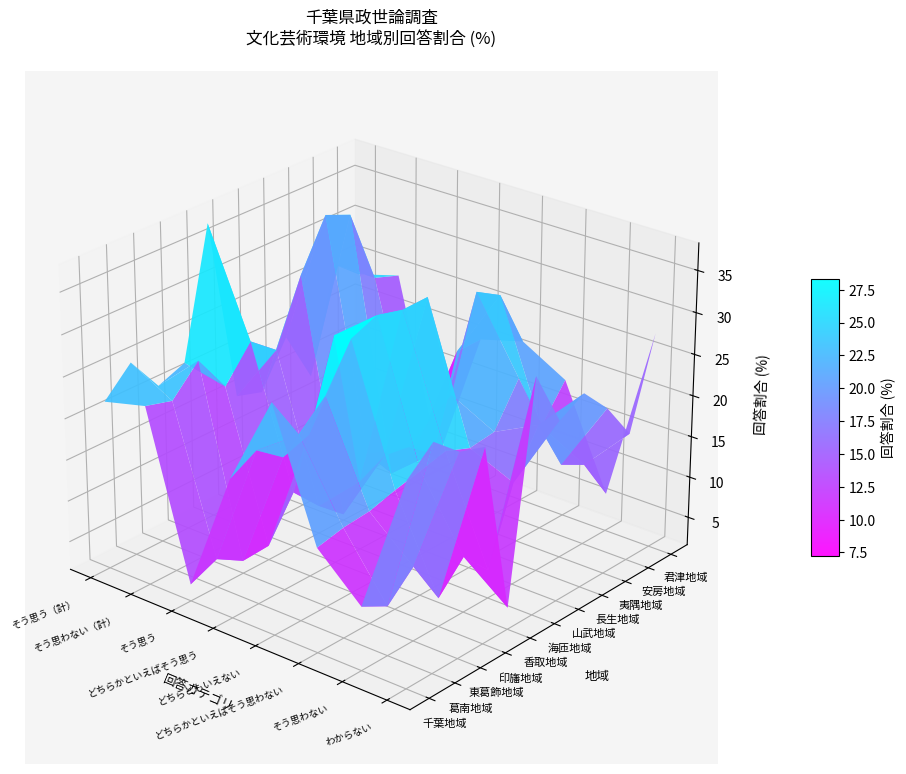

Reading right to left, transcribe all the data shown in this chart.

千葉地域: 25.8	9.2	14.1	29.1	18.3	3.6	23.2	21.9
葛南地域: 28.6	7.5	14.8	23.8	20.1	5.0	22.3	25.1
東葛飾地域: 25.9	10.5	15.1	26.8	17.7	3.1	25.6	20.8
印旛地域: 24.9	5.0	16.0	32.0	18.8	3.3	21.0	22.1
香取地域: 4.2	8.3	16.7	33.3	29.2	8.3	25.0	37.5
海匝地域: 30.0	5.0	17.5	32.5	10.0	5.0	22.5	15.0
山武地域: 23.3	14.0	16.3	32.6	11.6	2.3	30.2	14.0
長生地域: 25.0	19.4	16.7	19.4	11.1	8.3	36.1	19.4
夷隅地域: 21.7	13.0	21.7	30.4	8.7	4.3	34.8	13.0
安房地域: 17.1	11.4	14.3	28.6	20.0	5.7	25.7	25.7
君津地域: 27.7	6.2	18.5	21.5	20.0	3.1	24.6	23.1